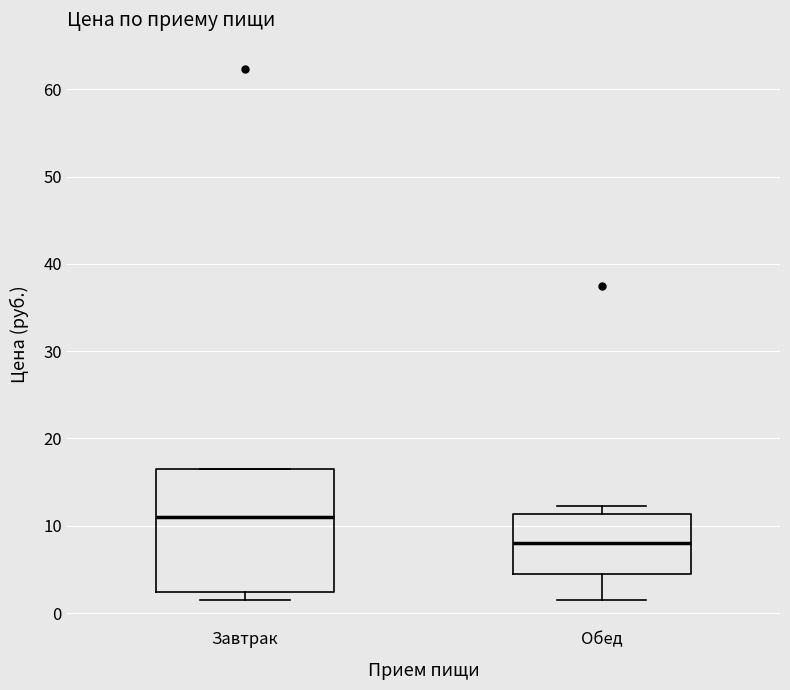

Where does the lower whisker of the box for Обед end on the y-axis? The values are not printed on the chart, so give them approximately, as read against the axis.

2